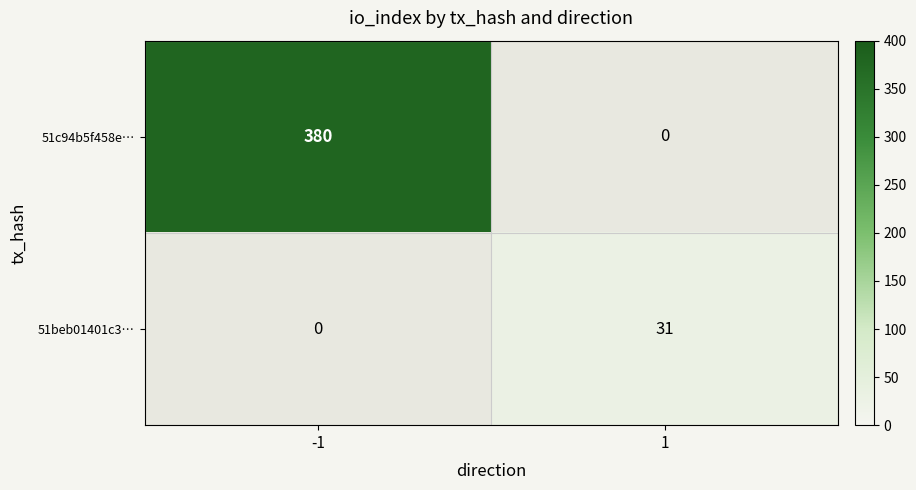

Which series changed the most between -1 and 1?

51c94b5f458e…